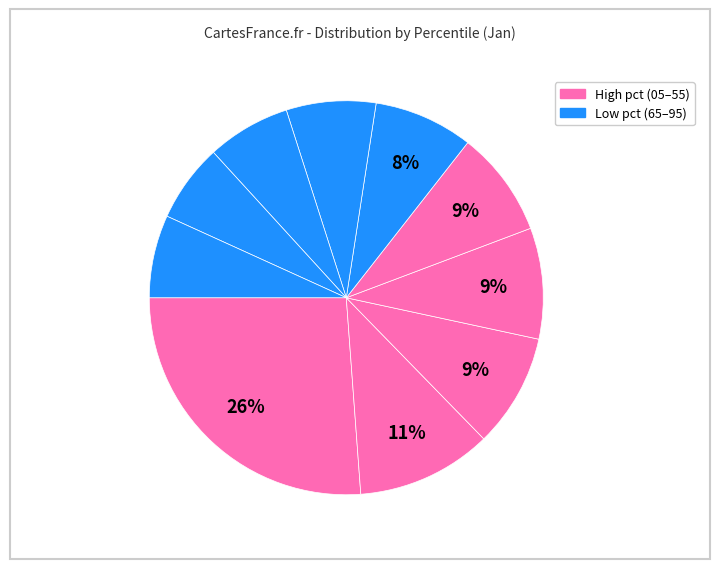

How many slices are in this pie chart?

10